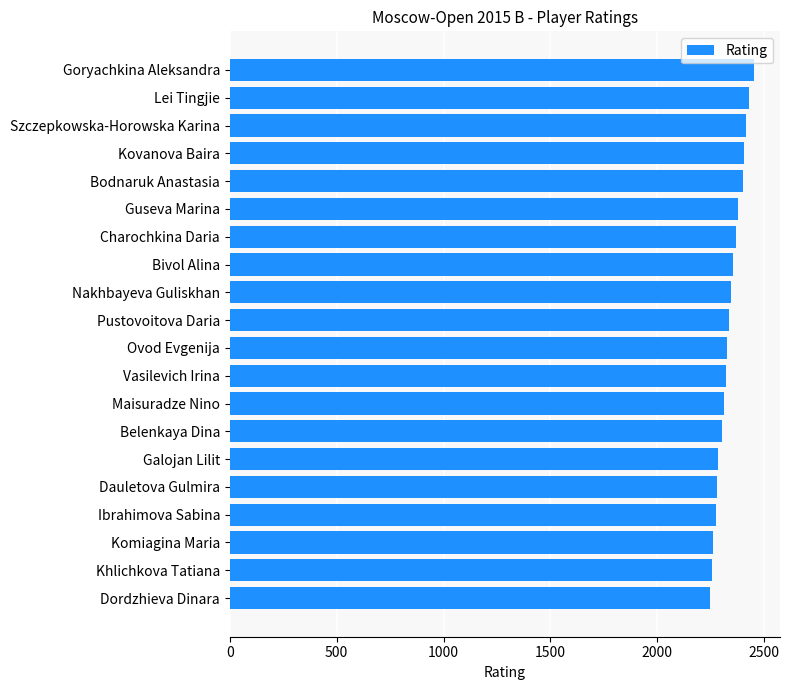

What is the smallest value displayed?

2244